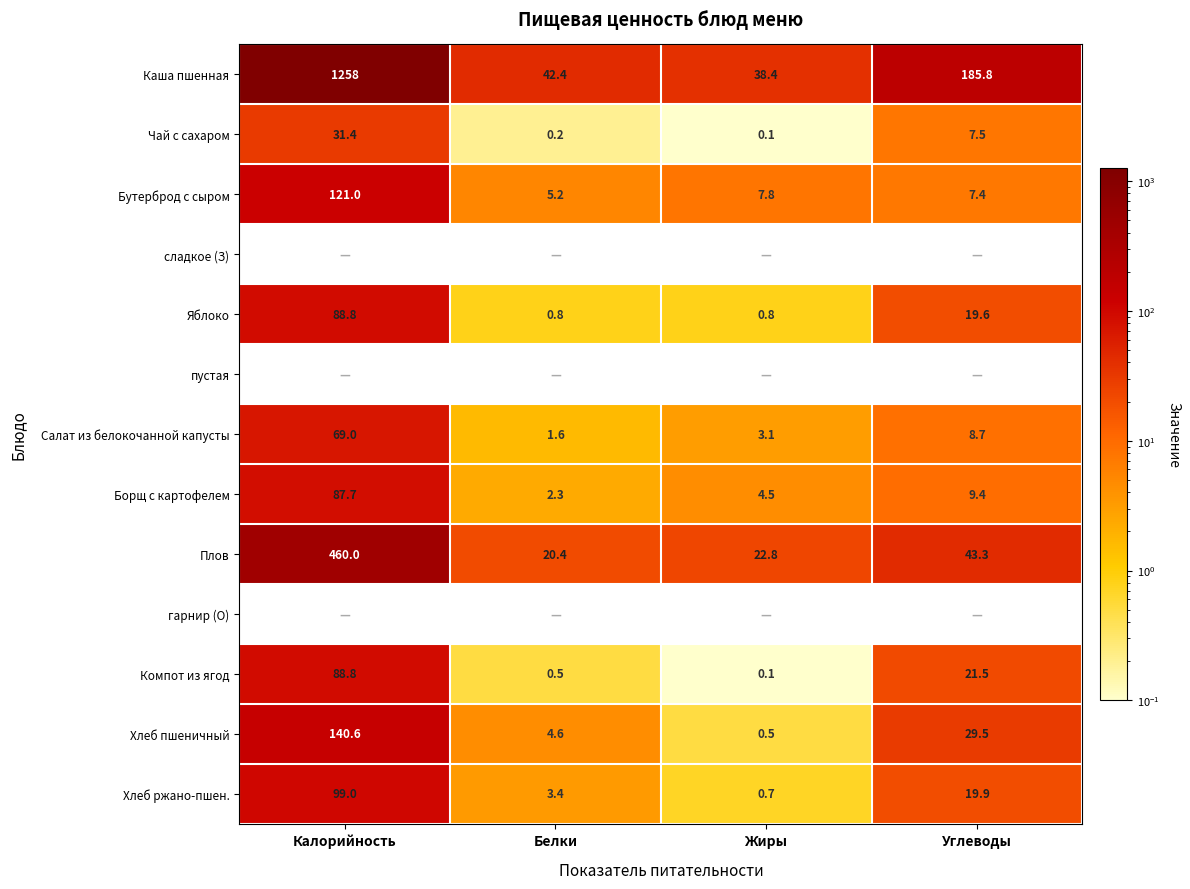

The value of Салат из белокочанной капусты at Белки is 1.6. True or false?

True